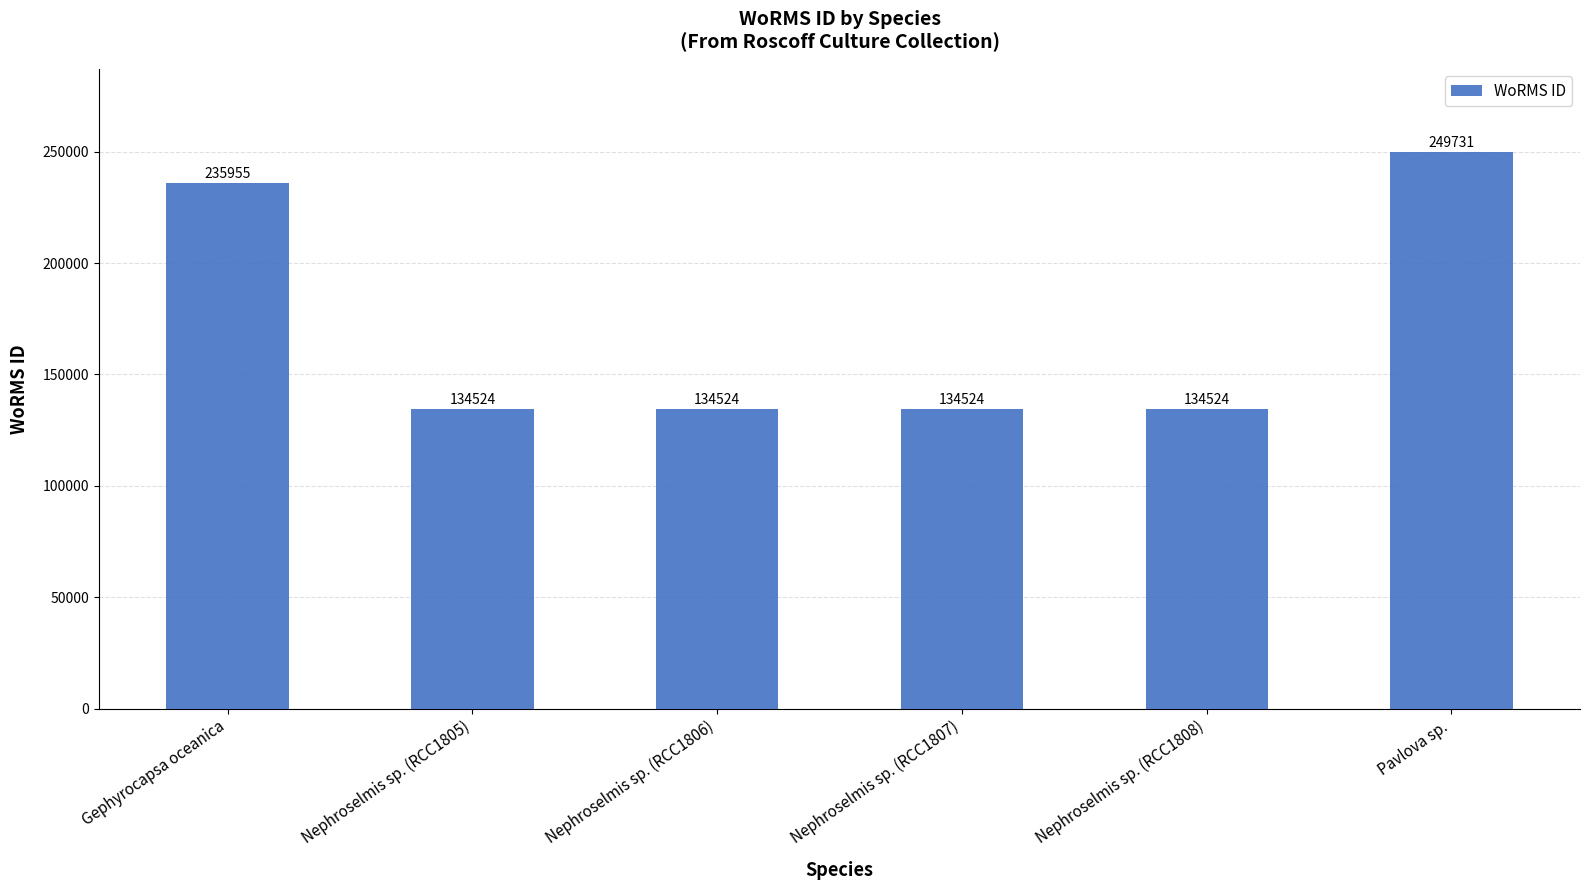

Are the bars grouped side by side (vs. stacked)?

No